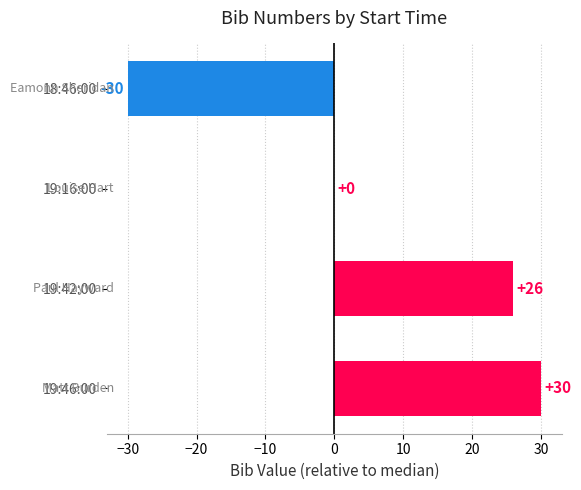

Where is the data nearest to the value 0?

19:16:00